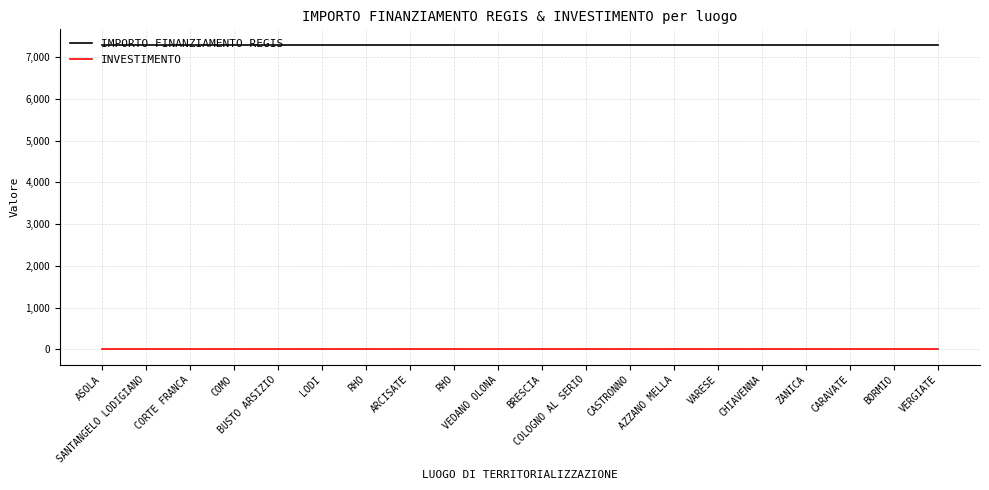

Which series changed the most between CORTE FRANCA and VERGIATE?

IMPORTO FINANZIAMENTO REGIS